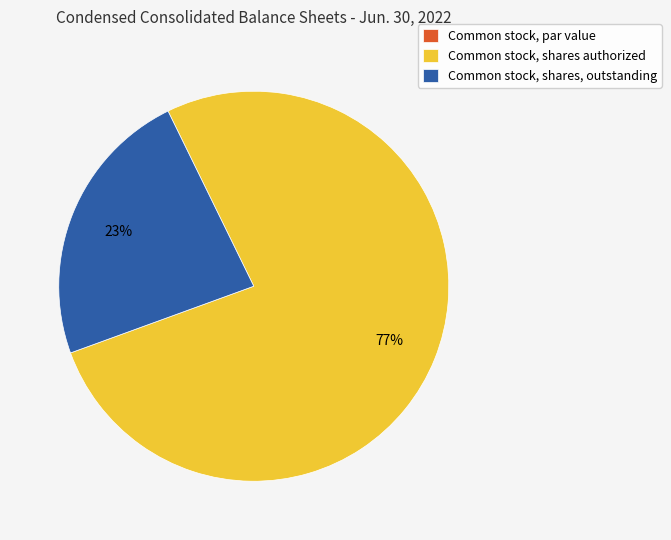

Which slice is the largest?

Common stock, shares authorized